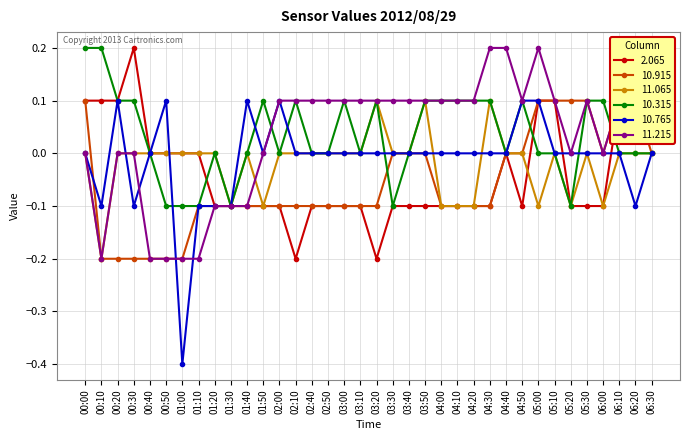

Which category has the lowest value across all series?

01:00